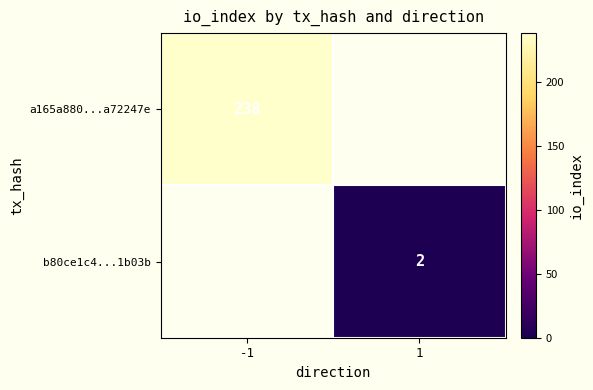

The value of a165a880...a72247e at -1 is 238. True or false?

True